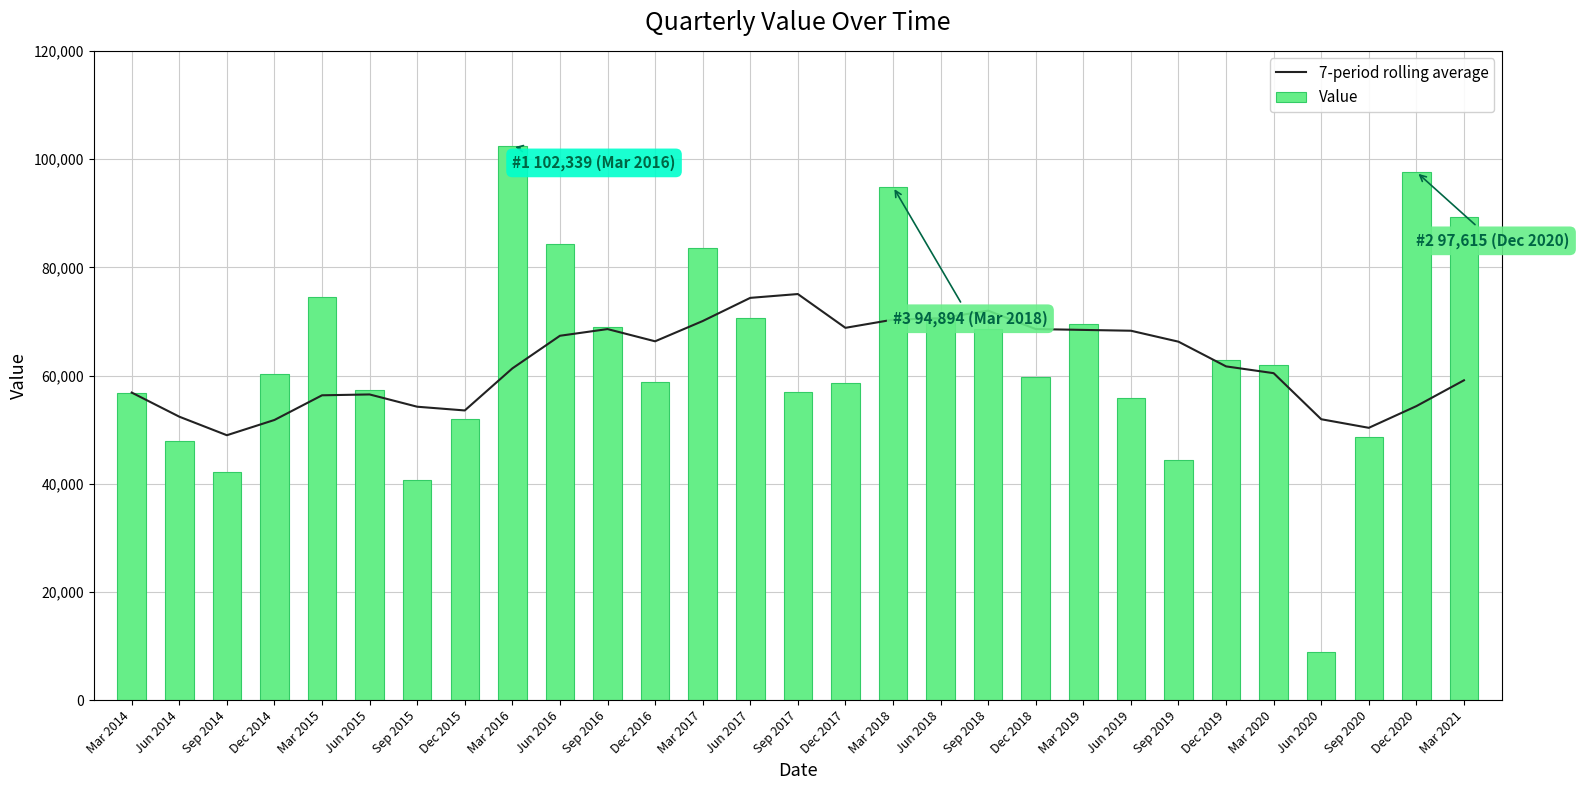

Rank the series at Jun 2020 from highest to lowest value.

7-period rolling average, Value